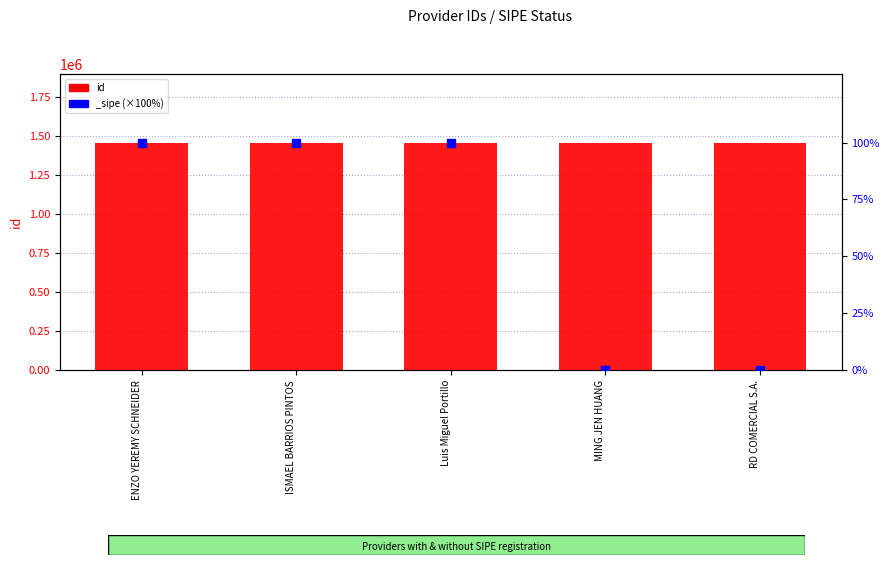

What is the change in value from ISMAEL BARRIOS PINTOS to Luis Miguel Portillo?

+1